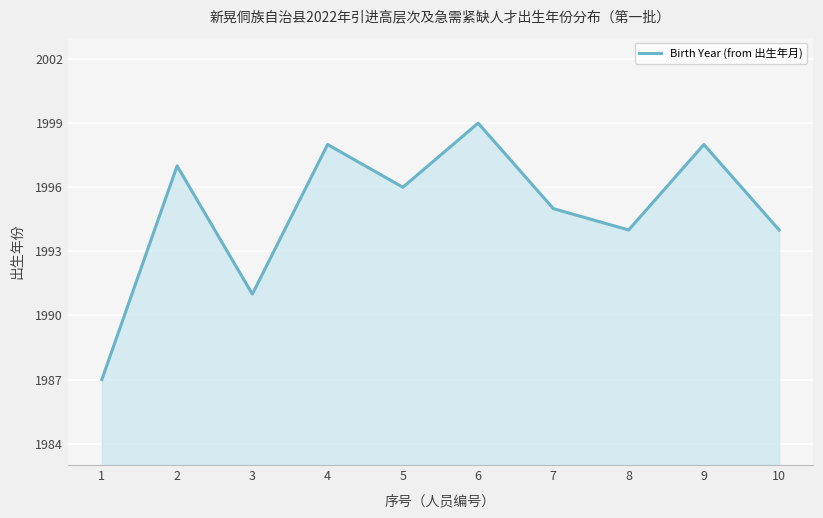

What is the difference between the values at 2 and 10?

3